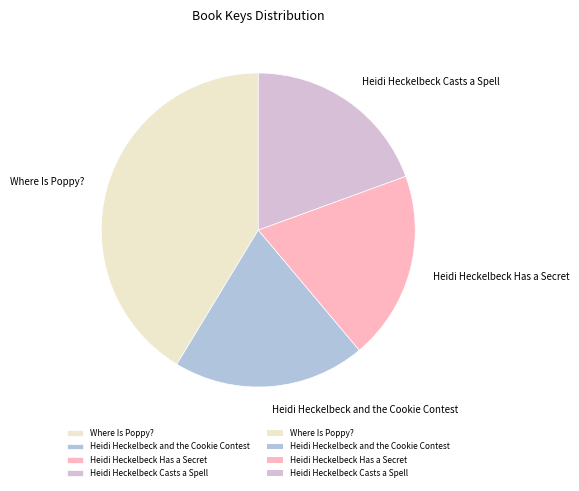

How many segments does this pie chart have?

4